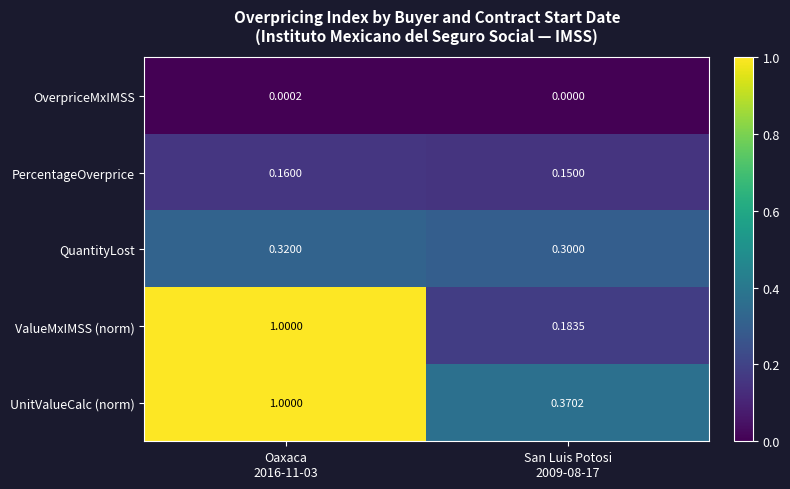

Which series has the widest spread of values?

ValueMxIMSS (norm)